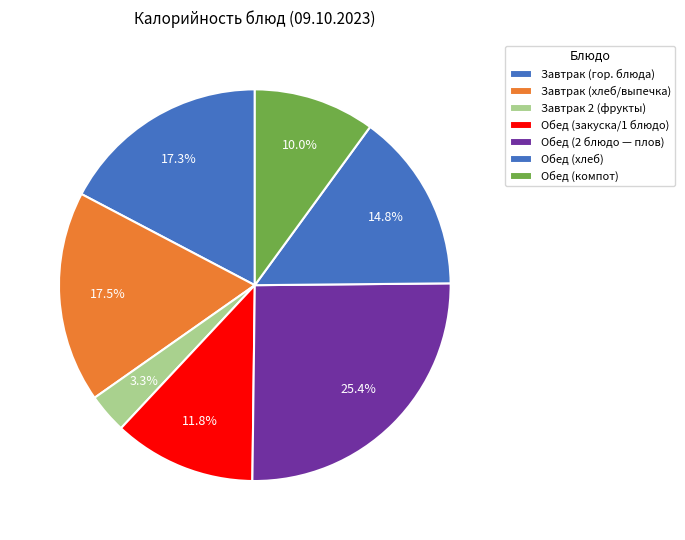

How many slices are in this pie chart?

7